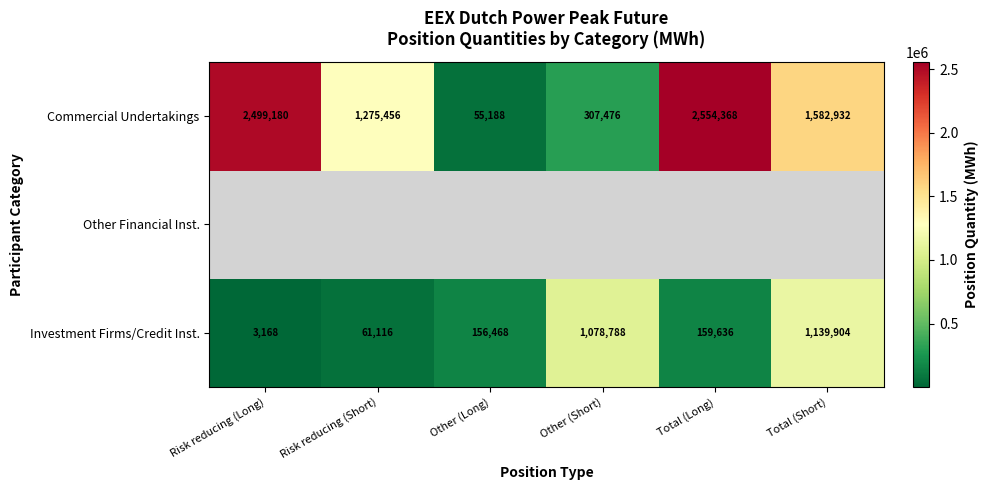

At how many categories does at least one series exceed 1810032?

2